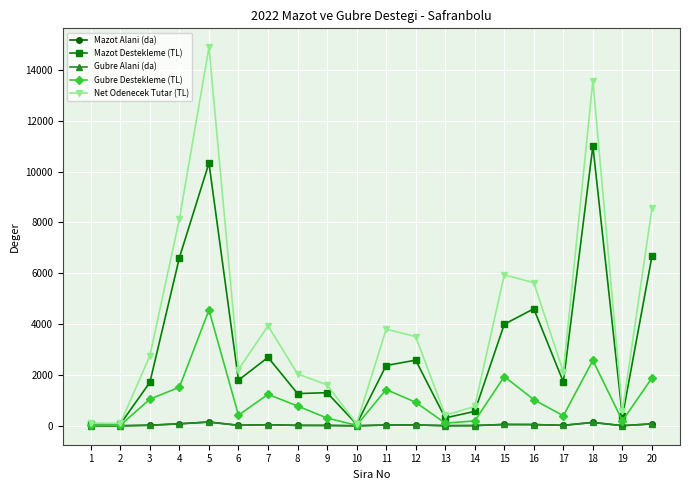

Is this an area chart (filled region under the line)?

No